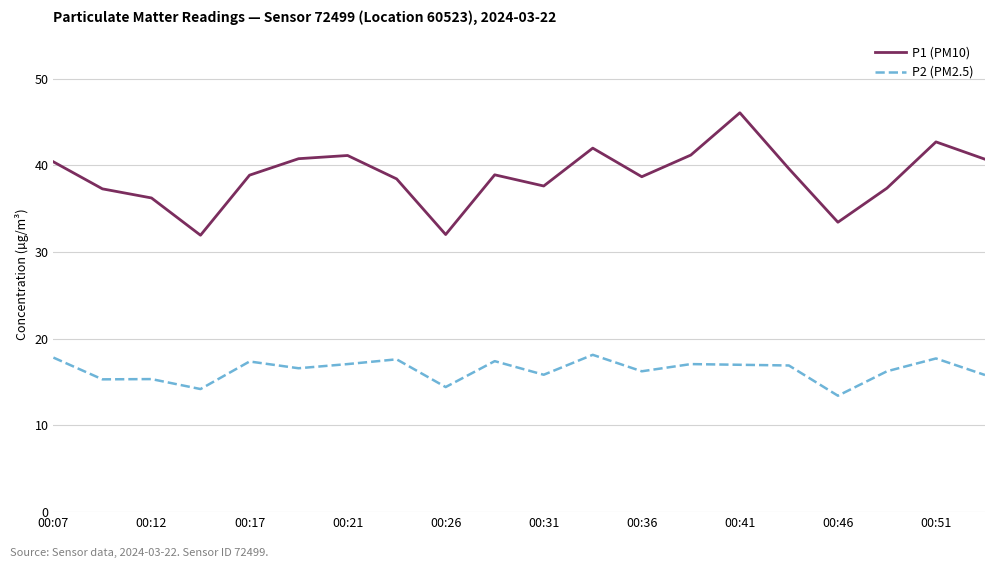

True or false: P2 (PM2.5) and P1 (PM10) cross at least once.

False